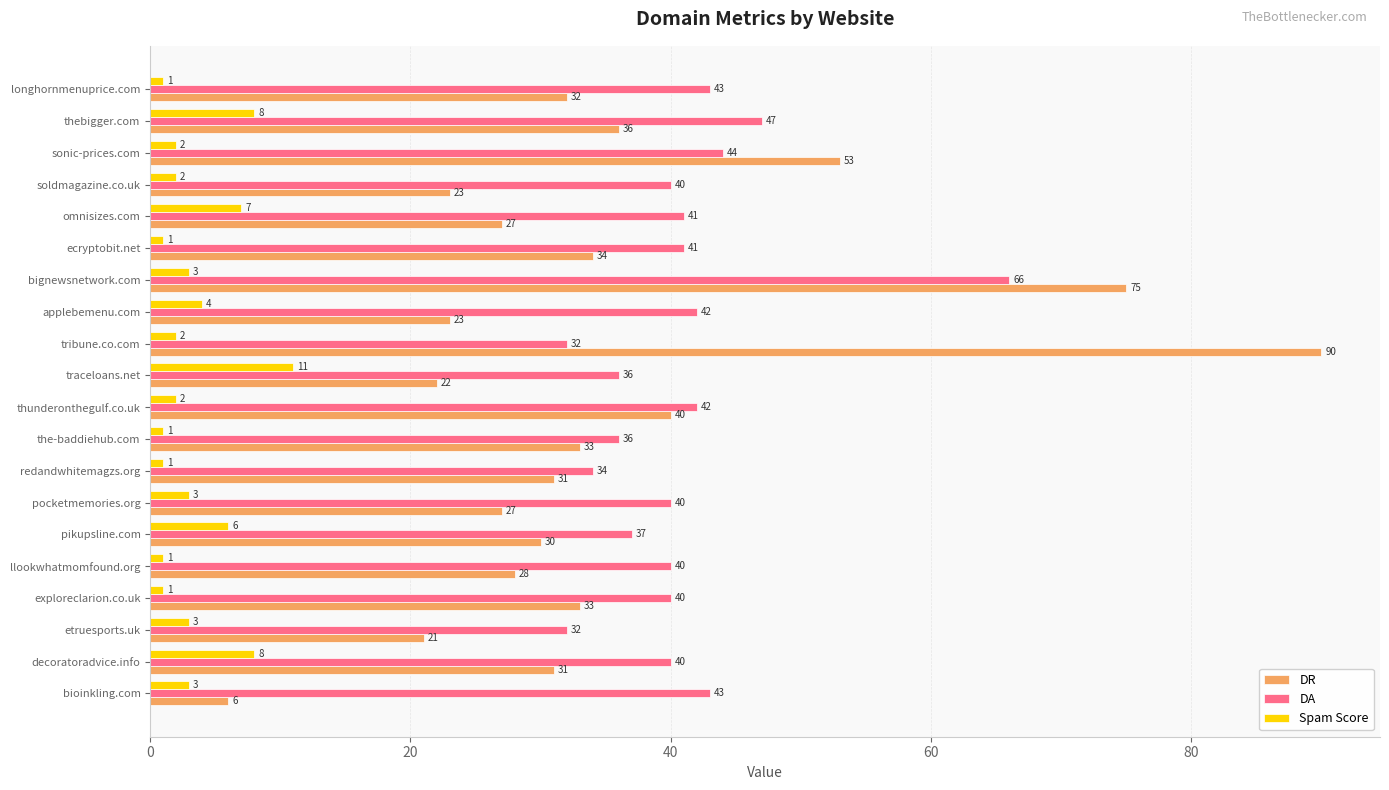

Rank the series at pikupsline.com from lowest to highest value.

Spam Score, DR, DA